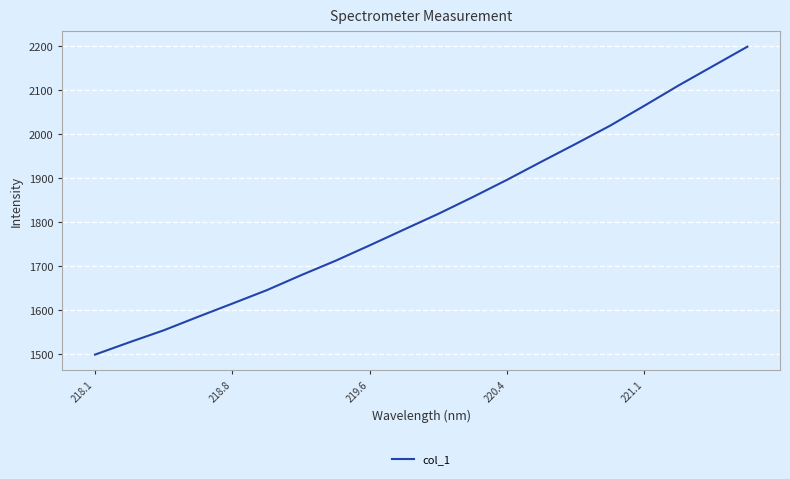

What is the smallest value displayed?

1499.0